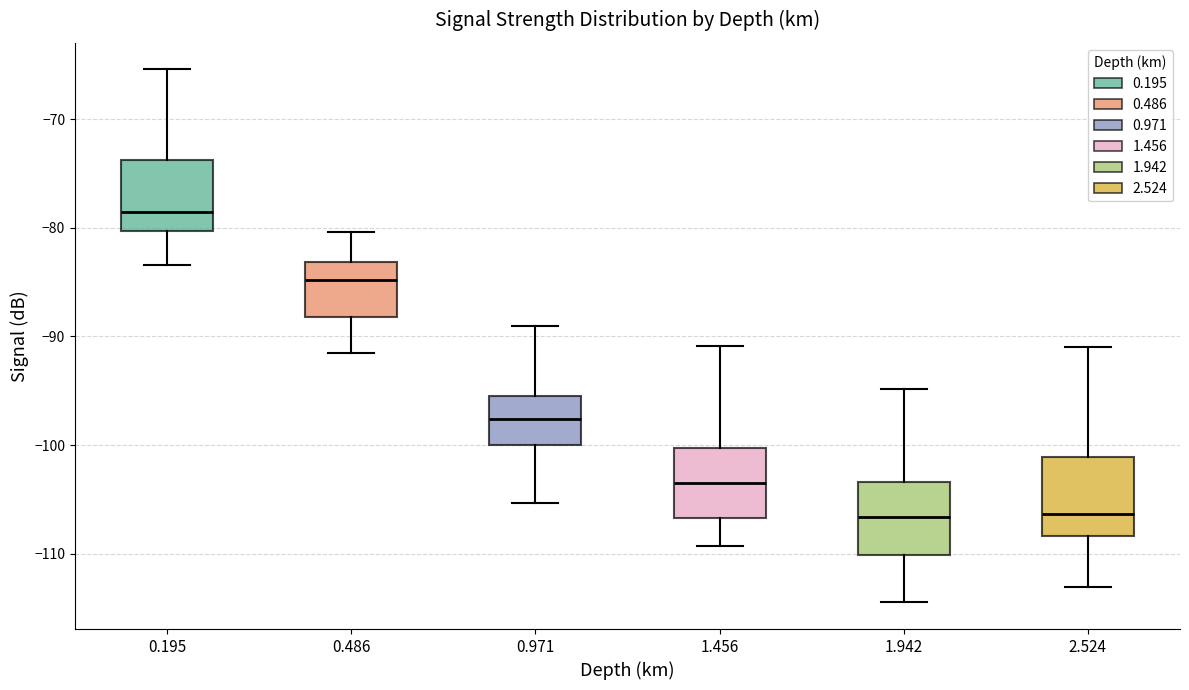

Reading left to right, transcribe this box plot: for each box, give where its median line is, the range the box spans, and where its two whiskers end, as read against the y-axis. The values are not printed on the chart, so give them approximately, as read against the axis.

0.195: median -78, box -80 to -74, whiskers -83 to -65
0.486: median -85, box -88 to -83, whiskers -91 to -80
0.971: median -98, box -100 to -95, whiskers -105 to -89
1.456: median -103, box -107 to -100, whiskers -109 to -91
1.942: median -107, box -110 to -103, whiskers -114 to -95
2.524: median -106, box -108 to -101, whiskers -113 to -91